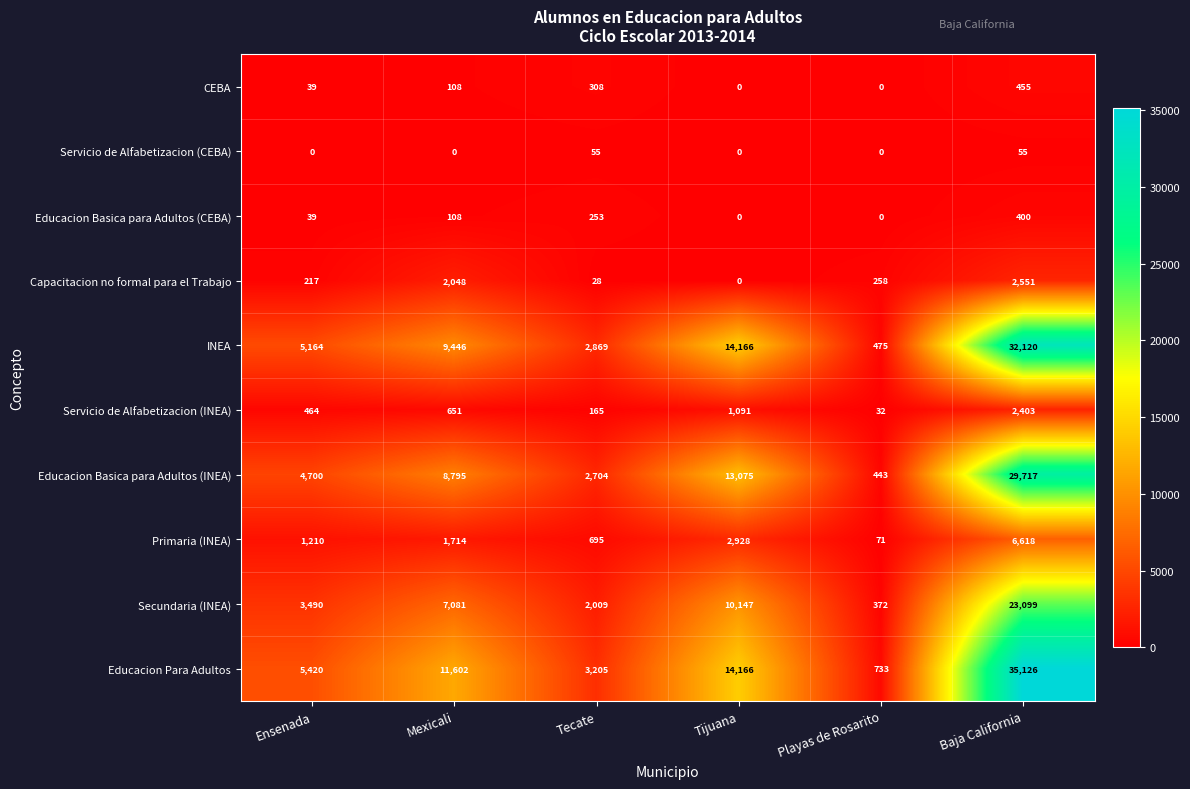

Which series has the largest range (max minus min)?

Educacion Para Adultos